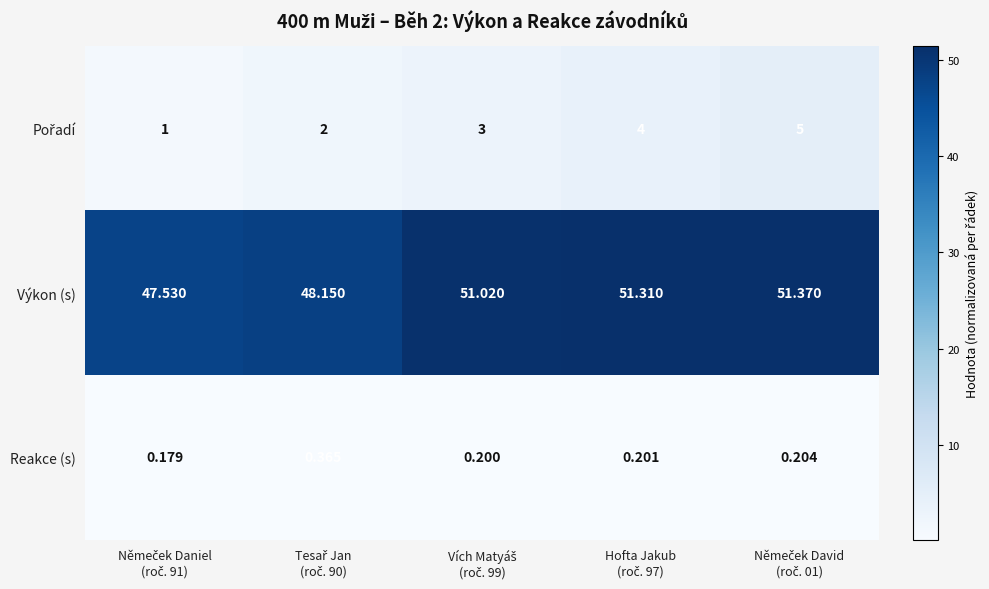

Which series has the widest spread of values?

Pořadí